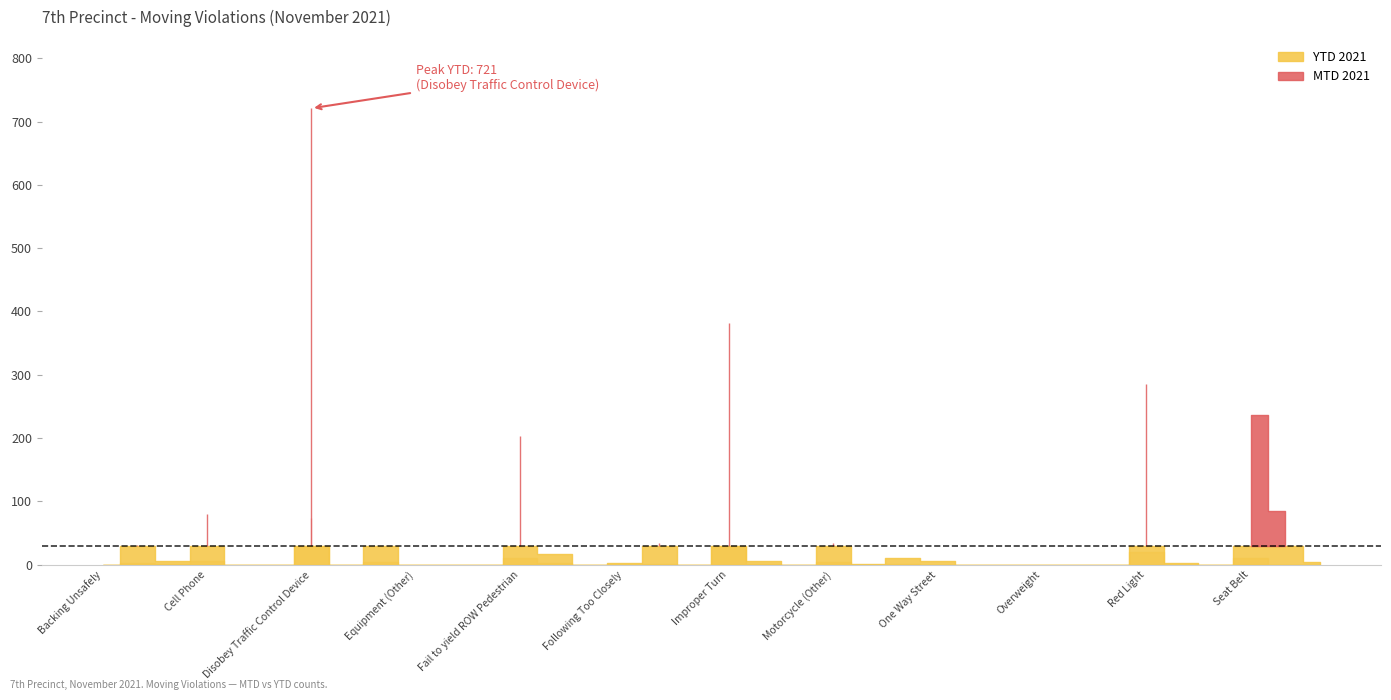

True or false: MTD 2021 and YTD 2021 cross at least once.

False